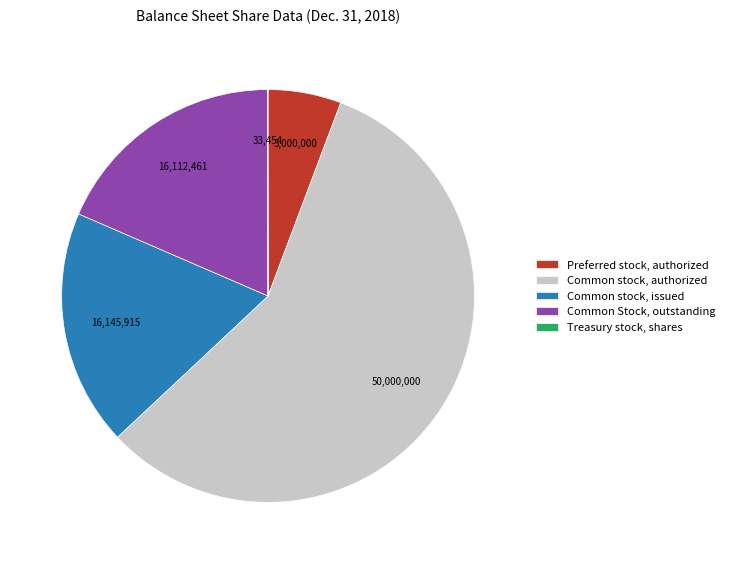

Is there any slice that represents more than half of the pie?

Yes